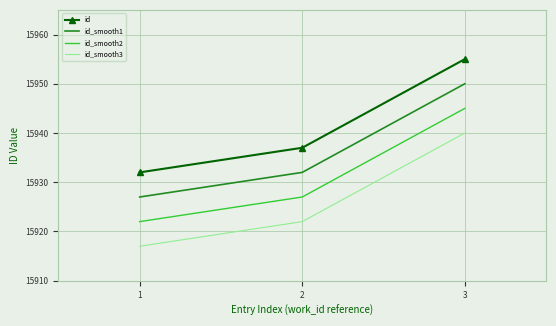

What is the spread (max minus min) of values at 3?

15